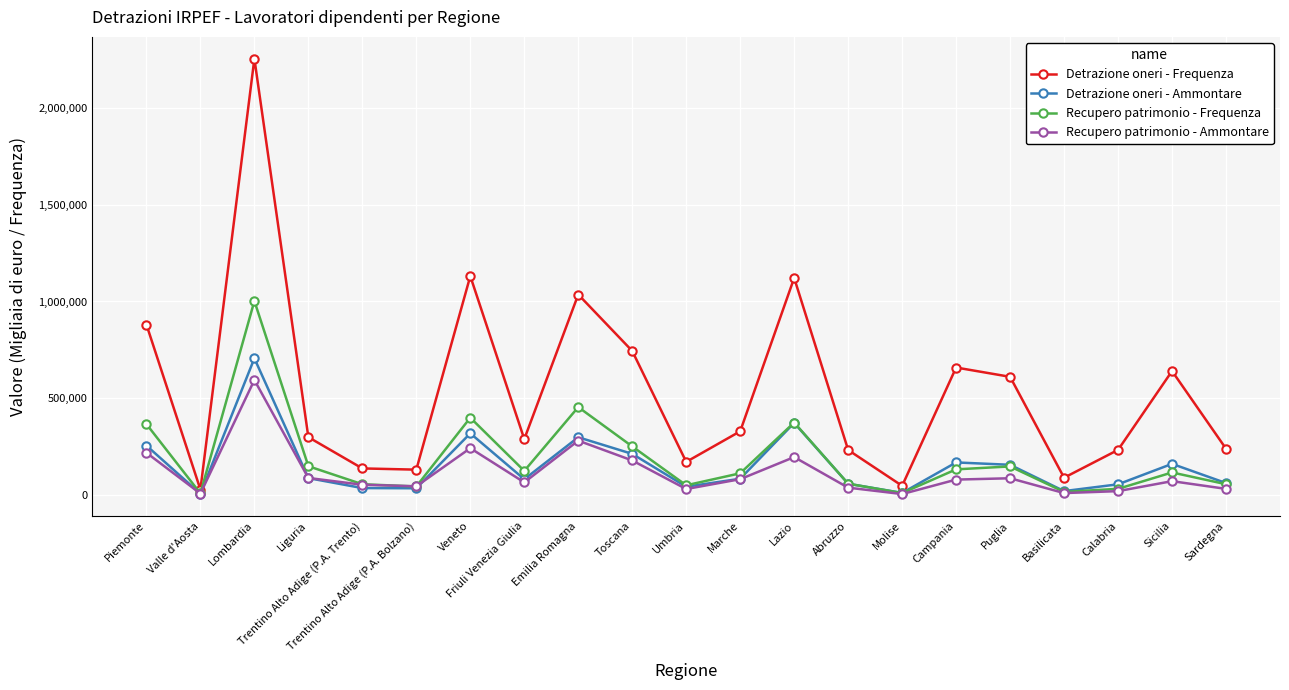

What is the difference between the maximum and minimum values in the Detrazione oneri - Ammontare series?

698529